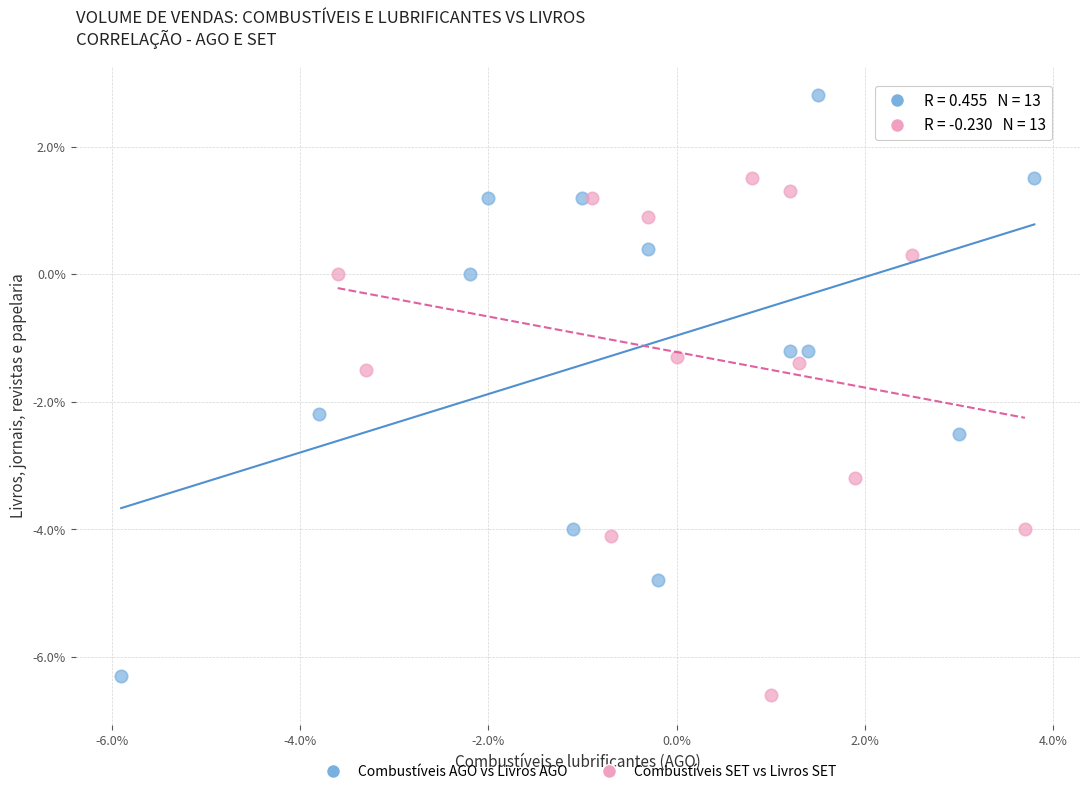

Which series has the largest Y range (max minus min)?

Combustíveis AGO vs Livros AGO